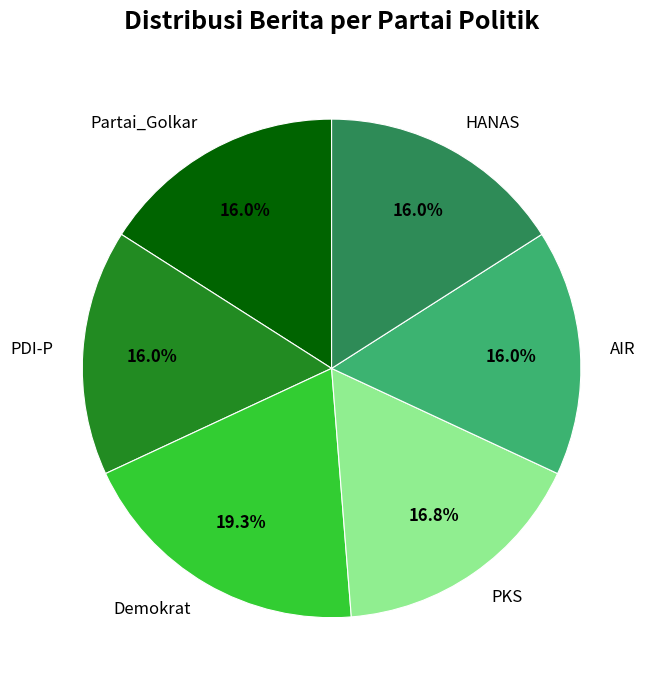

True or false: HANAS accounts for 3% of the total.

False